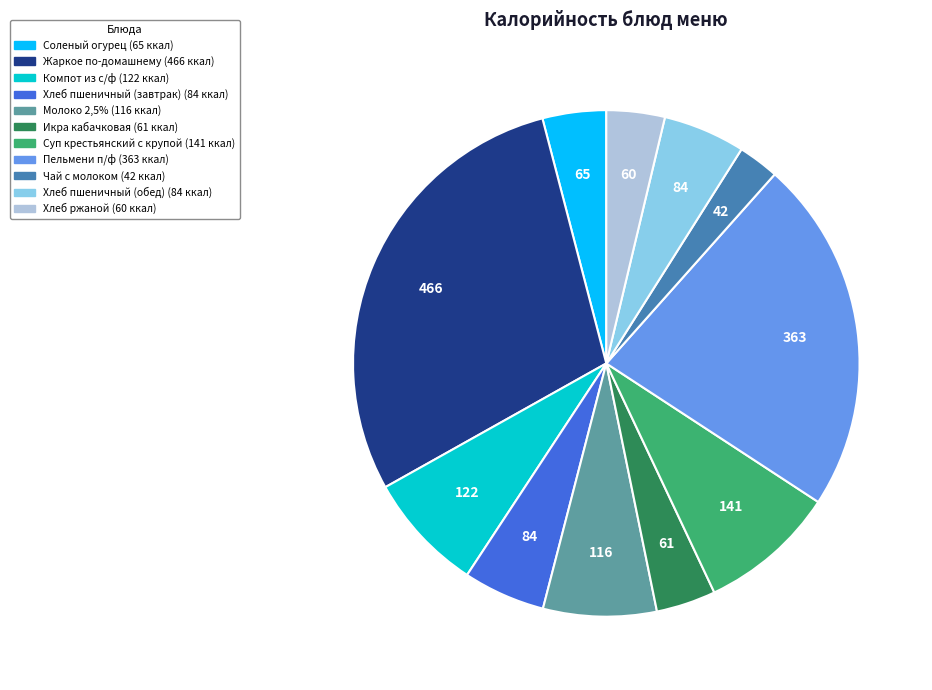

What is the ratio of the value at Жаркое по-домашнему to the value at Компот из с/ф?

3.8